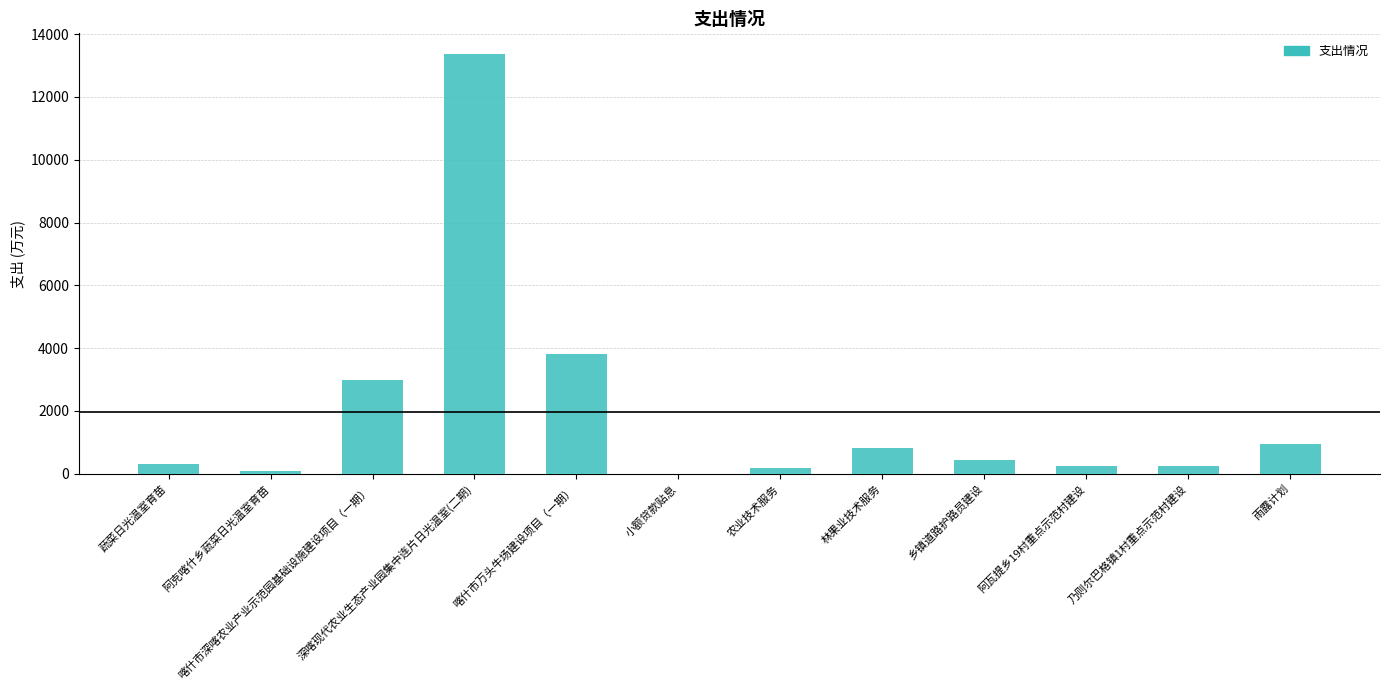

True or false: the data shows 5919.4 at 喀什市万头牛场建设项目（一期）.

False